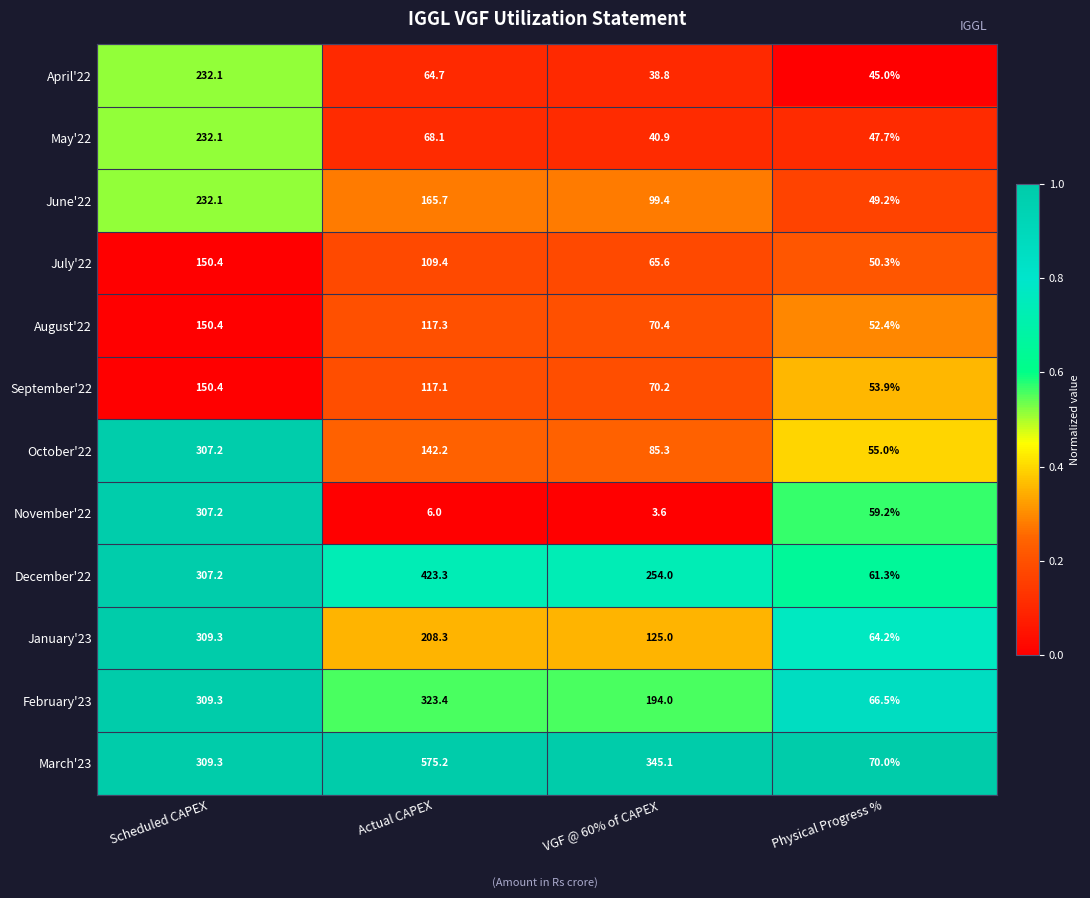

Between Scheduled CAPEX and Physical Progress %, which series saw the biggest shift?

October'22